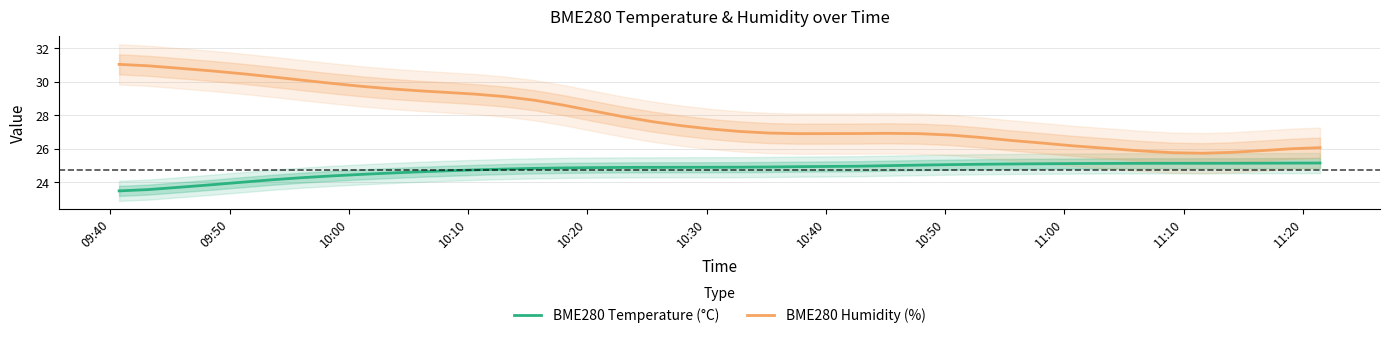

How many data points in BME280 Temperature (°C) are above 24?

36